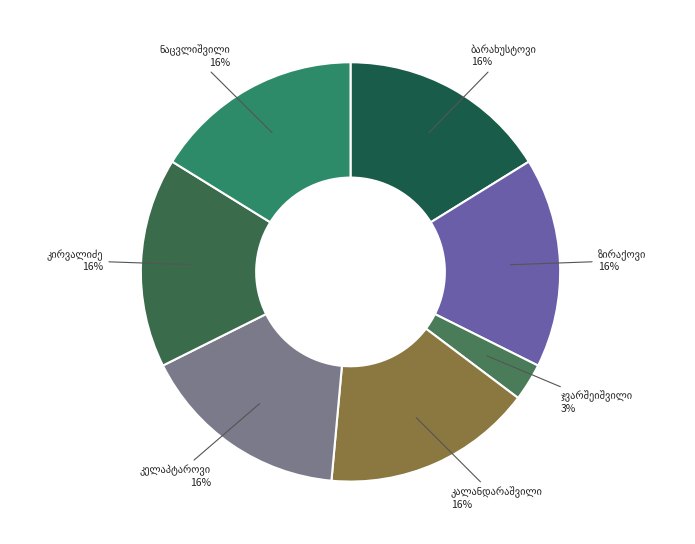

Is there any slice that represents more than half of the pie?

No